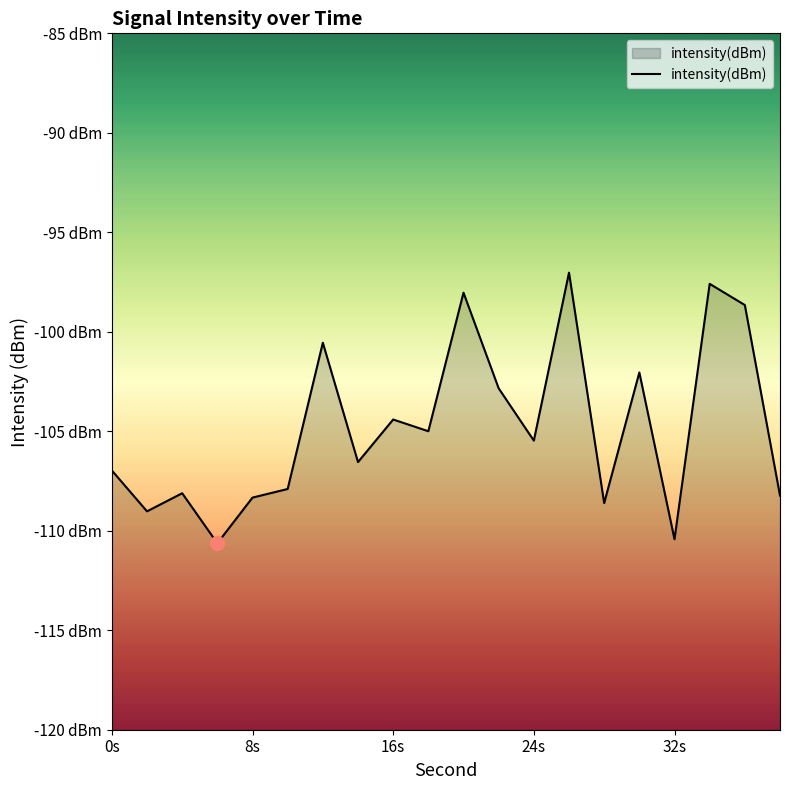

Is it true that the value at 18 is -135.3?

False